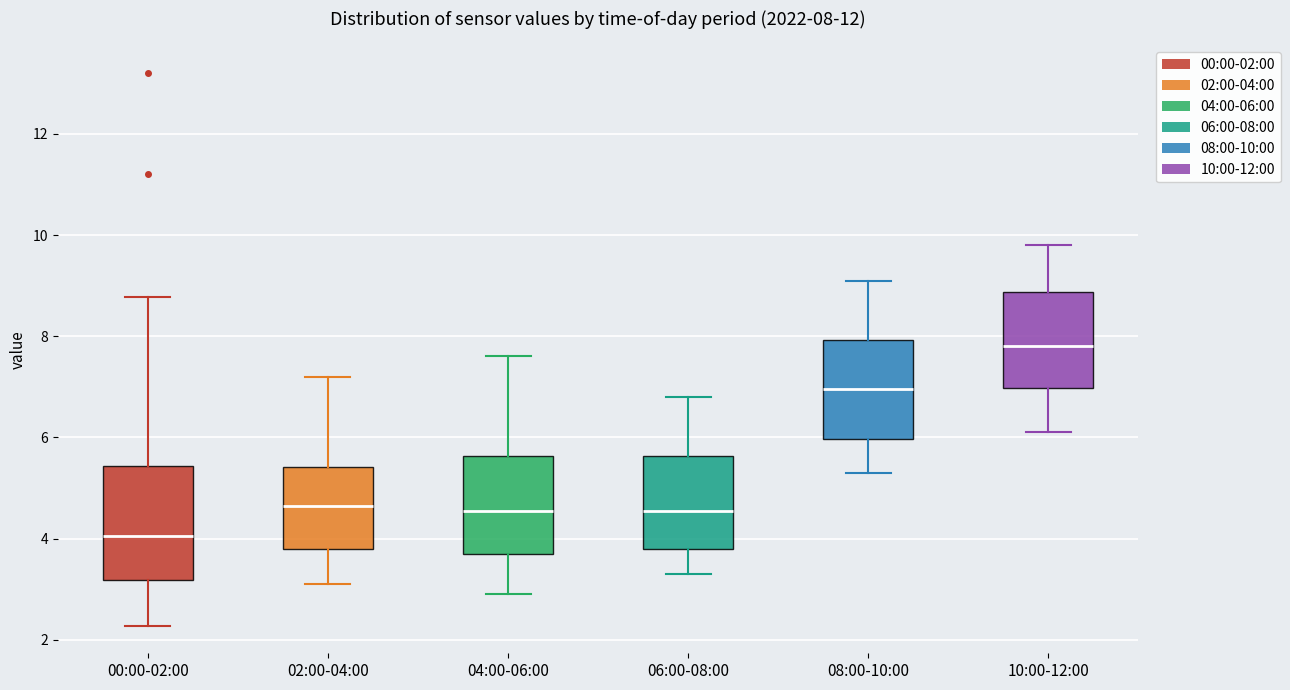

Which box's median line is the highest?

10:00-12:00